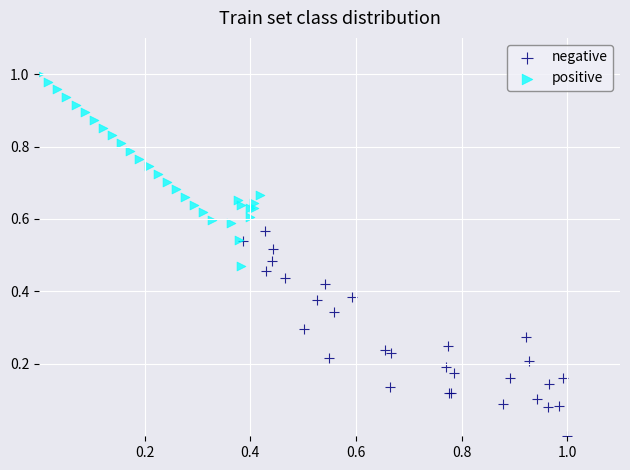

Which series reaches the maximum Y coordinate?

positive